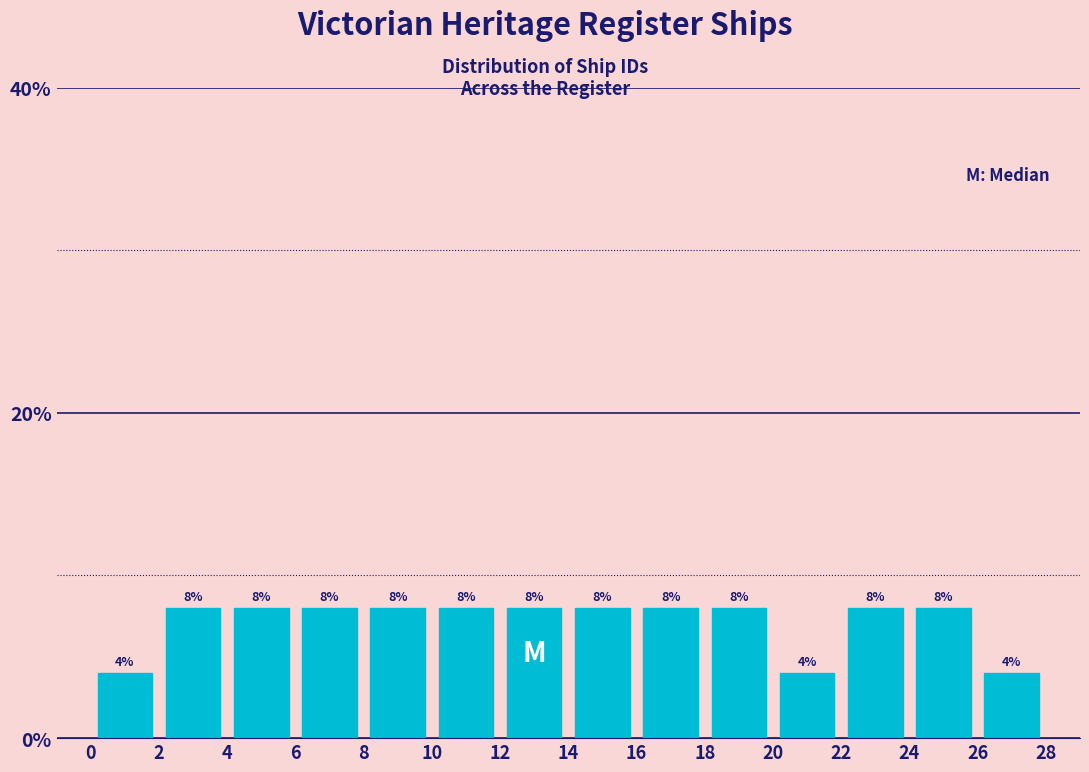

Reading left to right, list every bar in this chart as the range it spans on the x-axis followed by its height.

0 to 2: 4
2 to 4: 8
4 to 6: 8
6 to 8: 8
8 to 10: 8
10 to 12: 8
12 to 14: 8
14 to 16: 8
16 to 18: 8
18 to 20: 8
20 to 22: 4
22 to 24: 8
24 to 26: 8
26 to 28: 4